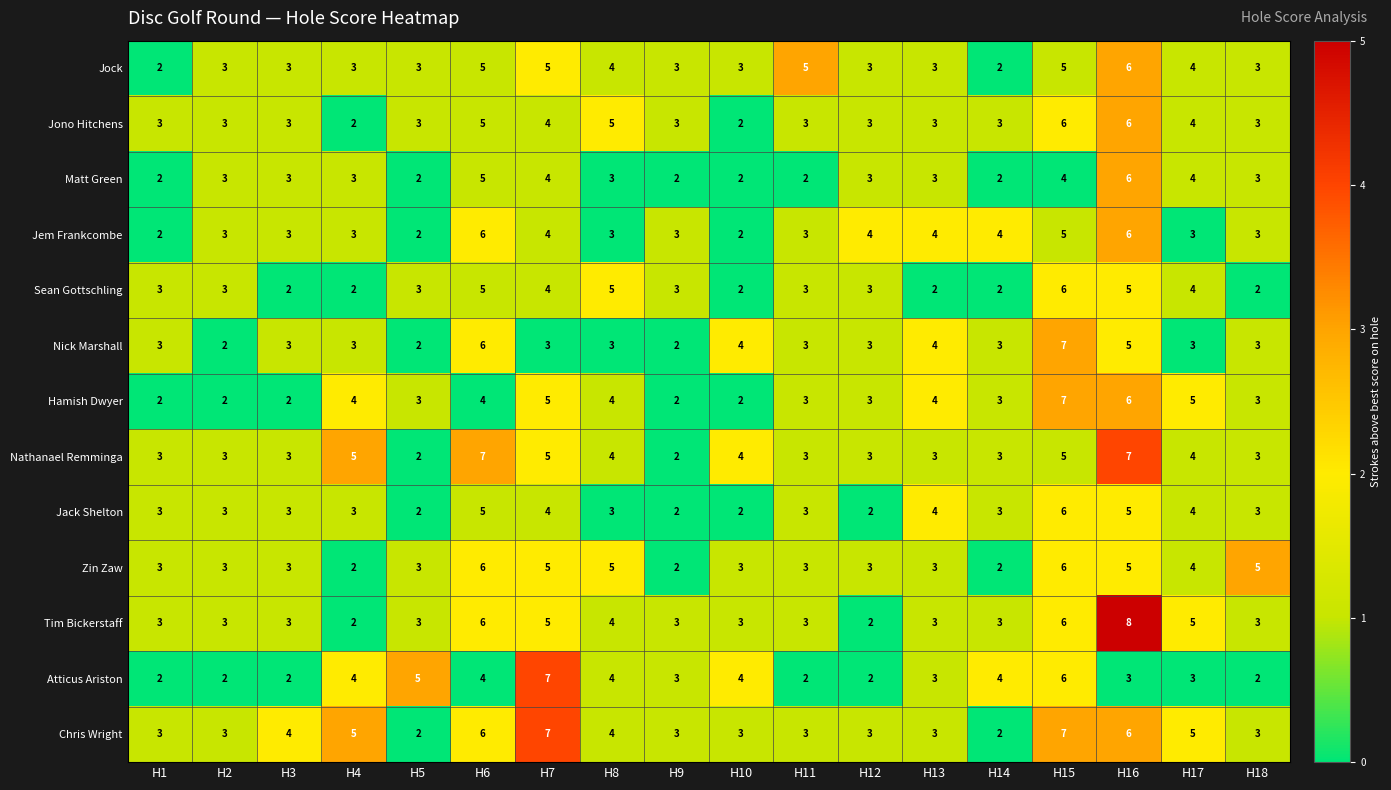

What is the maximum value shown in the chart?

8